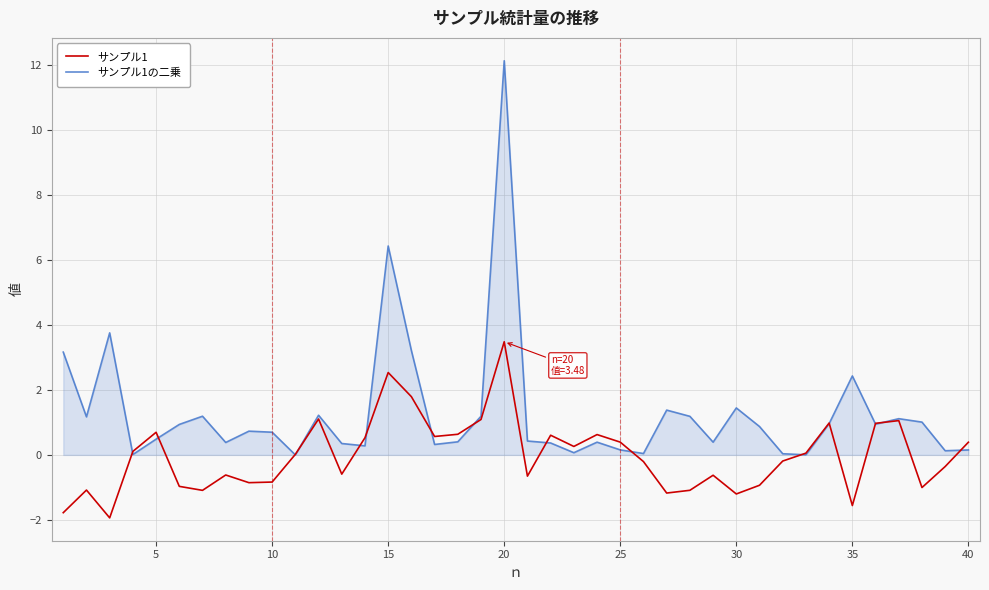

Rank the series by their average value, from lowest to highest.

サンプル1, サンプル1の二乗